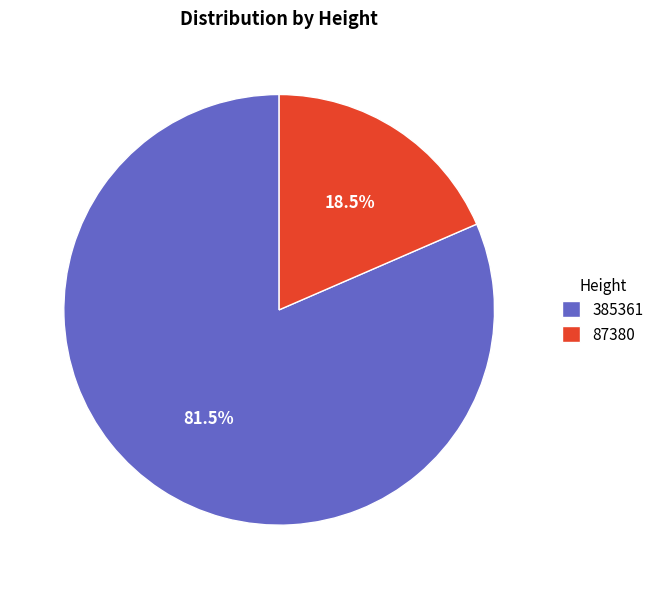

Which slice is the smallest?

87380